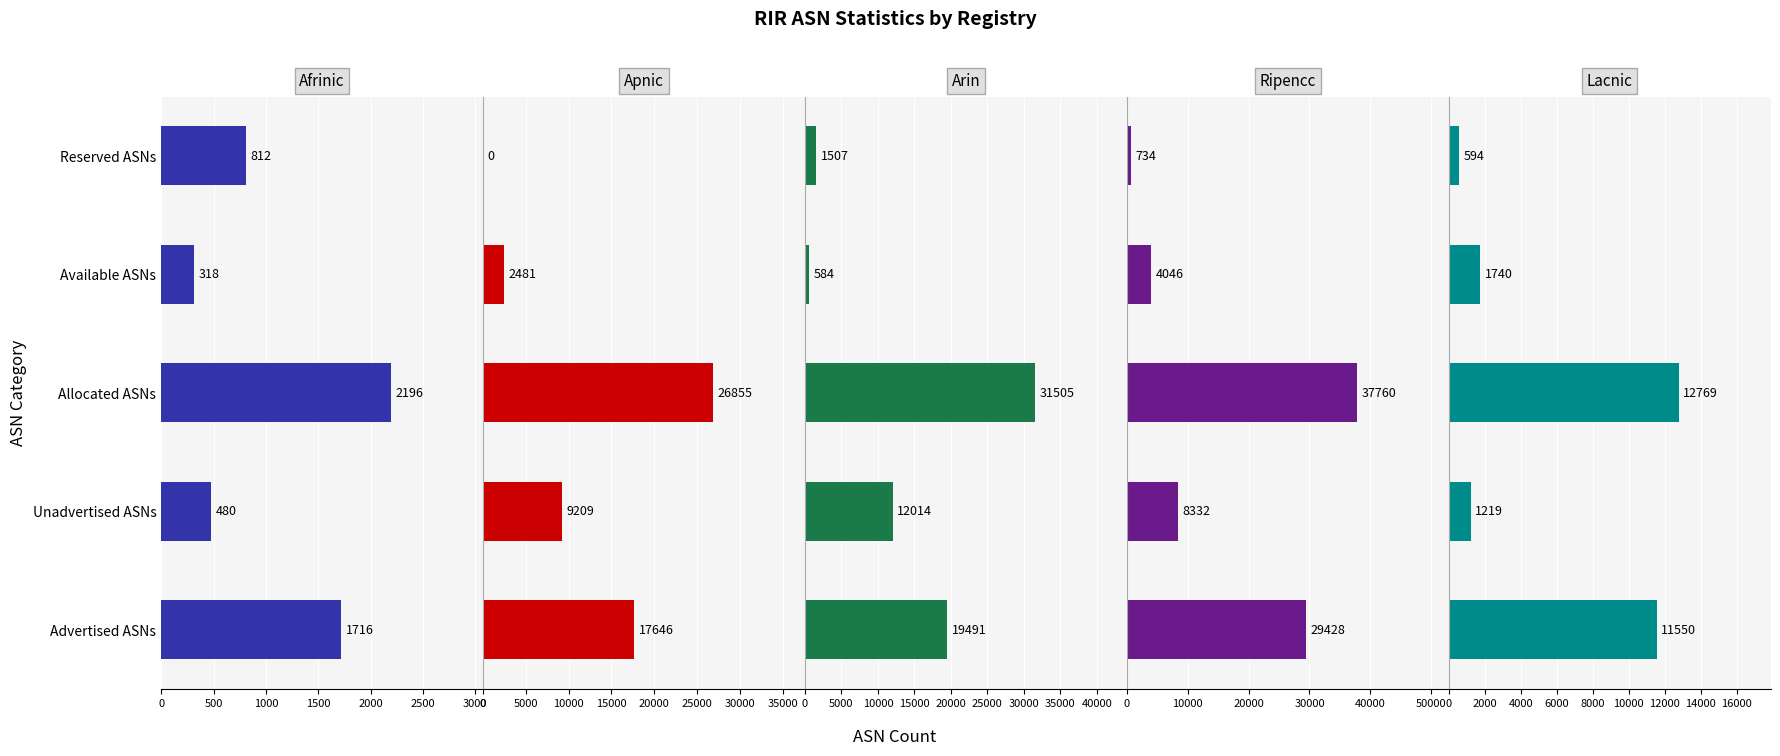

Which series has the largest range (max minus min)?

ripencc